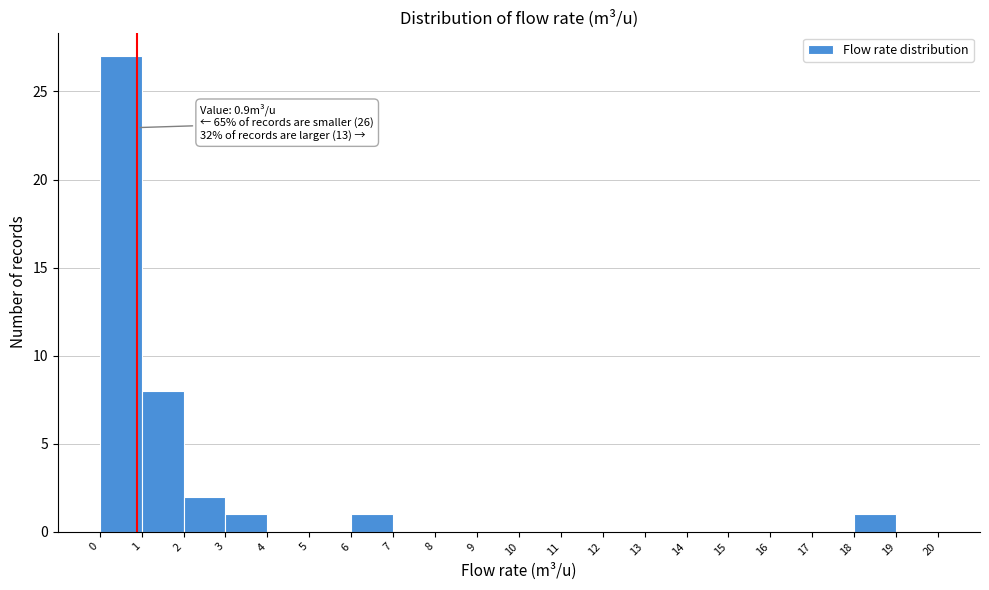

Over which range of the x-axis is the bar tallest?

0 to 1